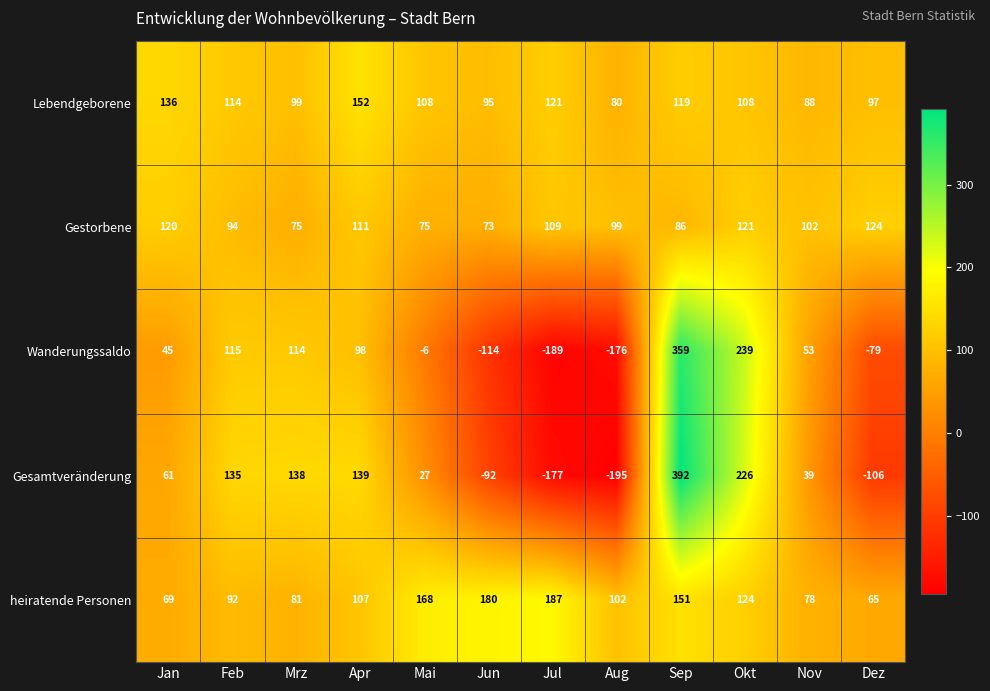

Which label corresponds to the largest value in the chart?

Sep